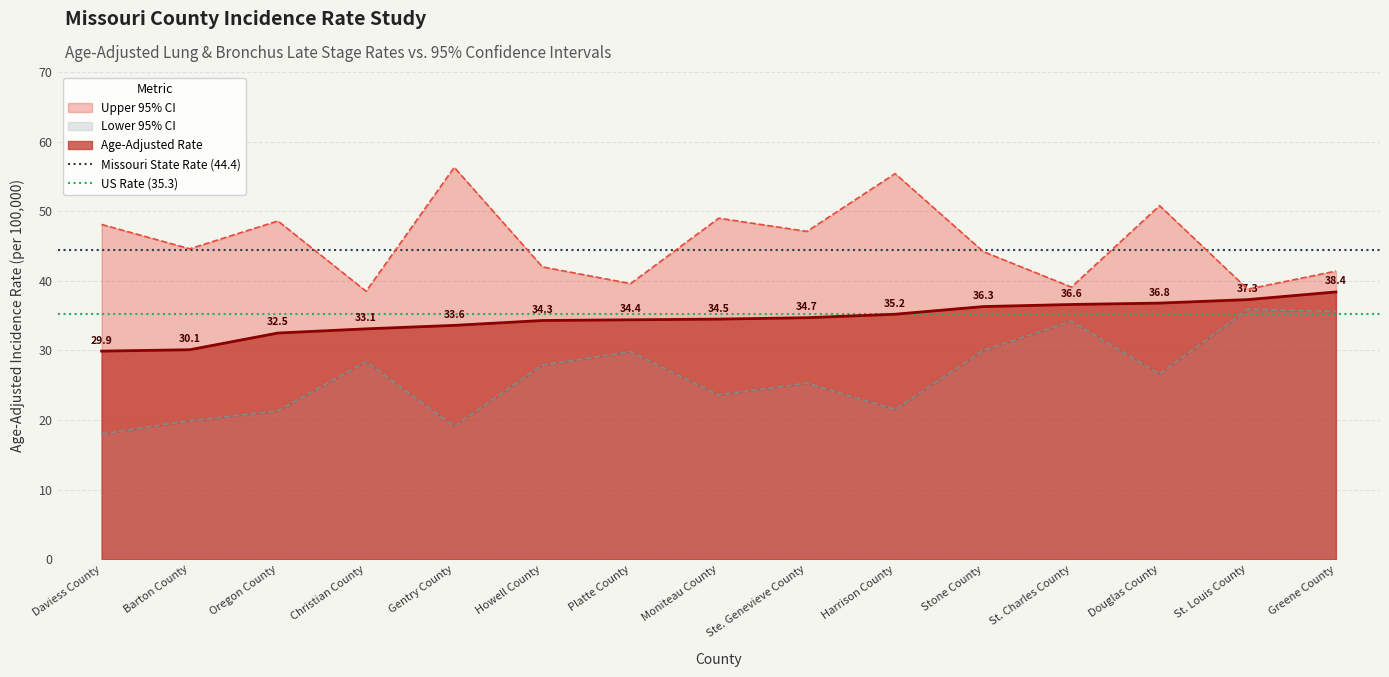

What is the sum of all Missouri State Rate (44.4) values?

88.8